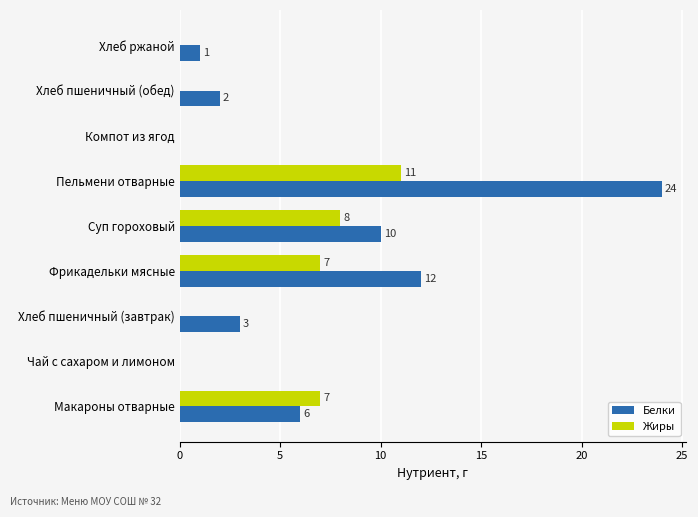

How many data points does each series have?

9